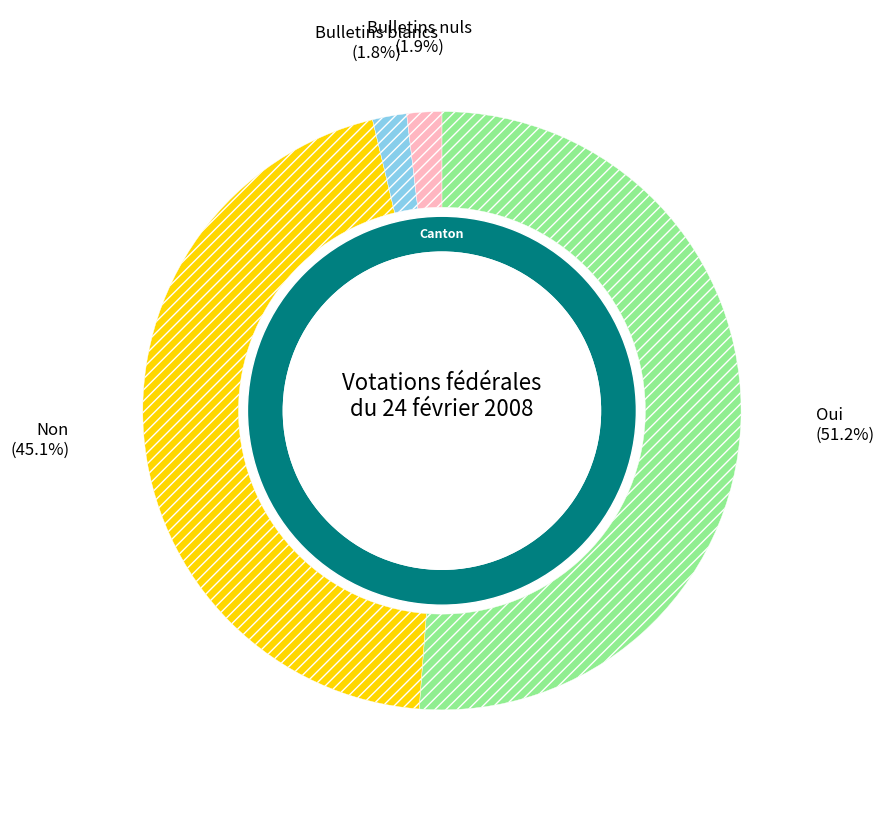

Which category has the biggest portion of the pie?

Oui